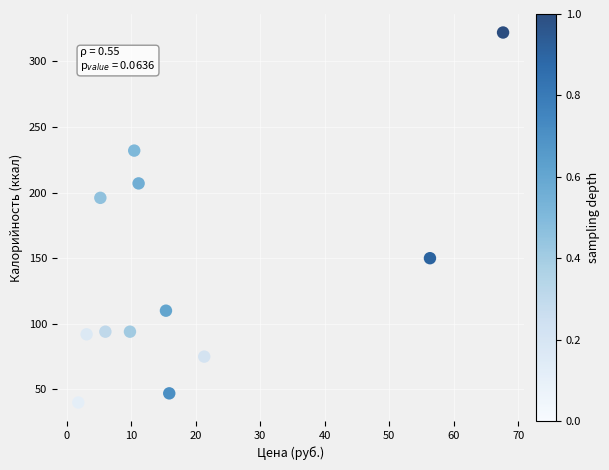

What is the average Y value?

138